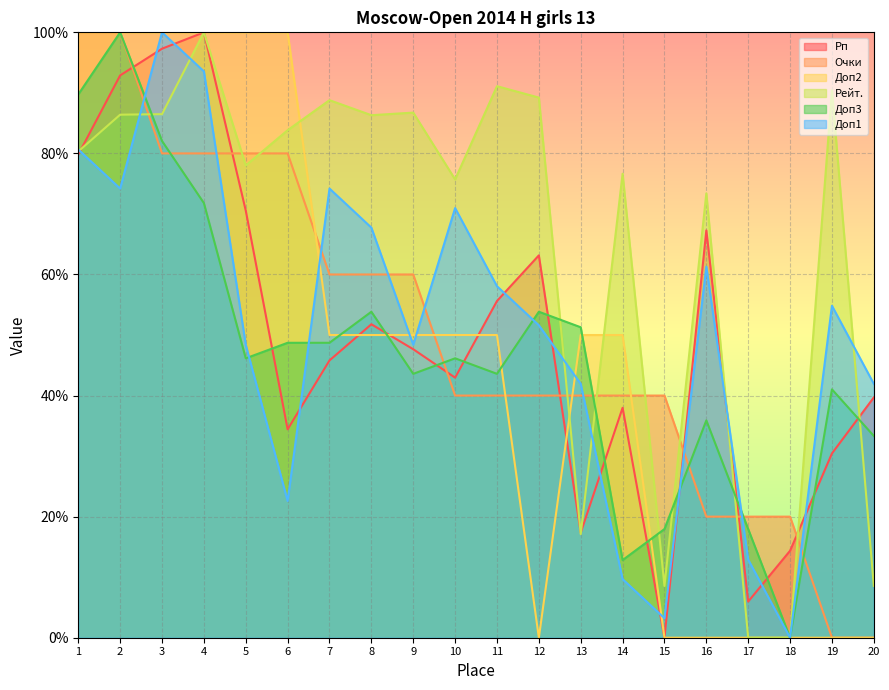

How many values in Рейт. are above zero?

18